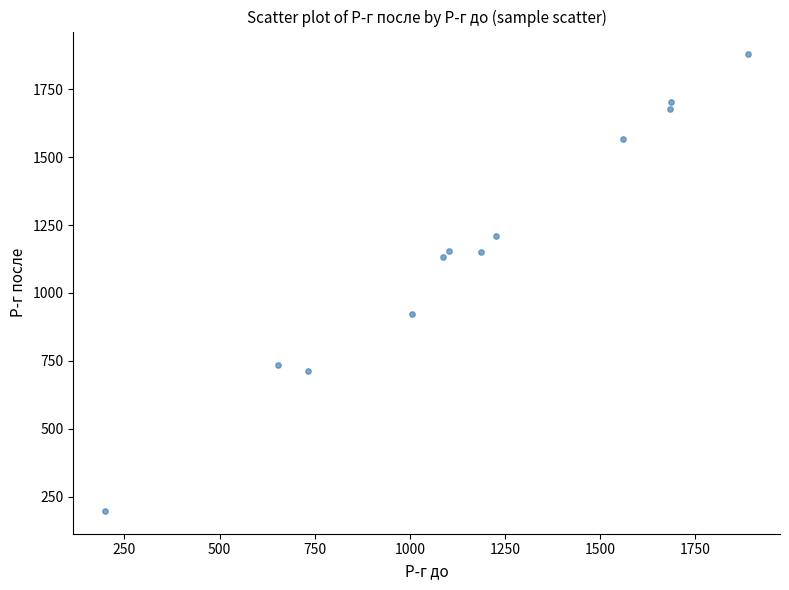

What is the range of X values (max minus min)?

1688